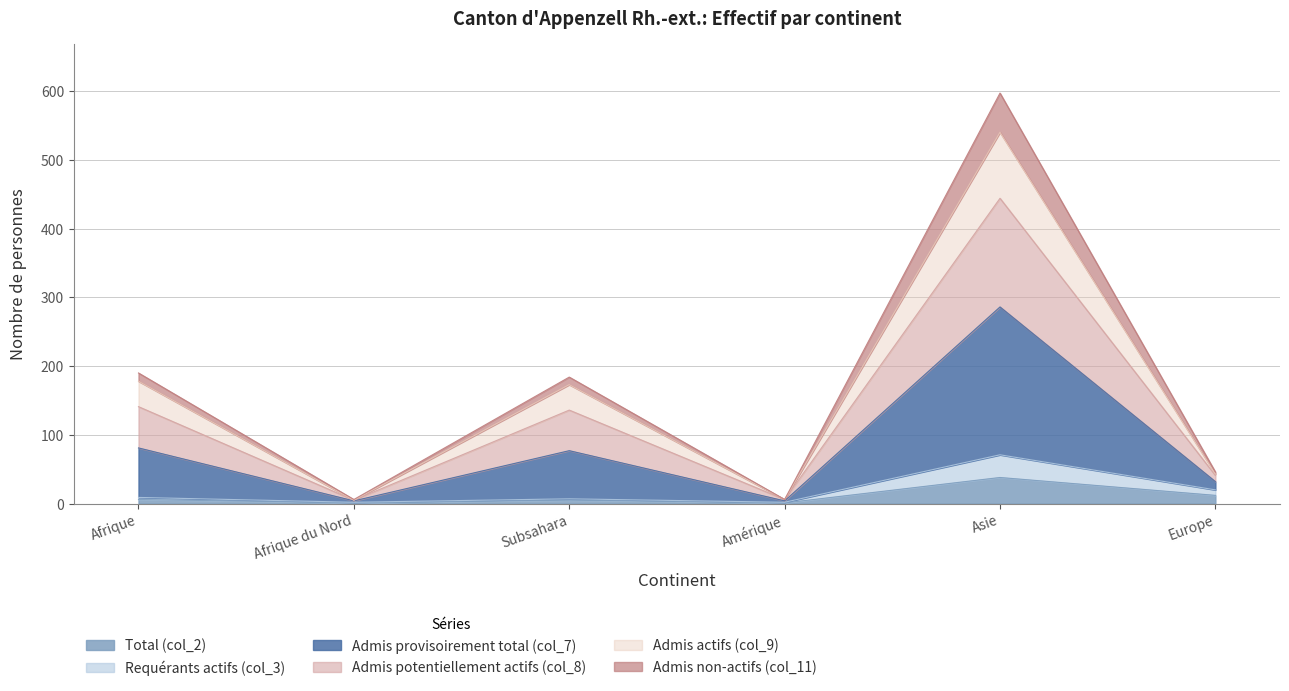

What is the difference between the highest and lowest values at Afrique du Nord?

5